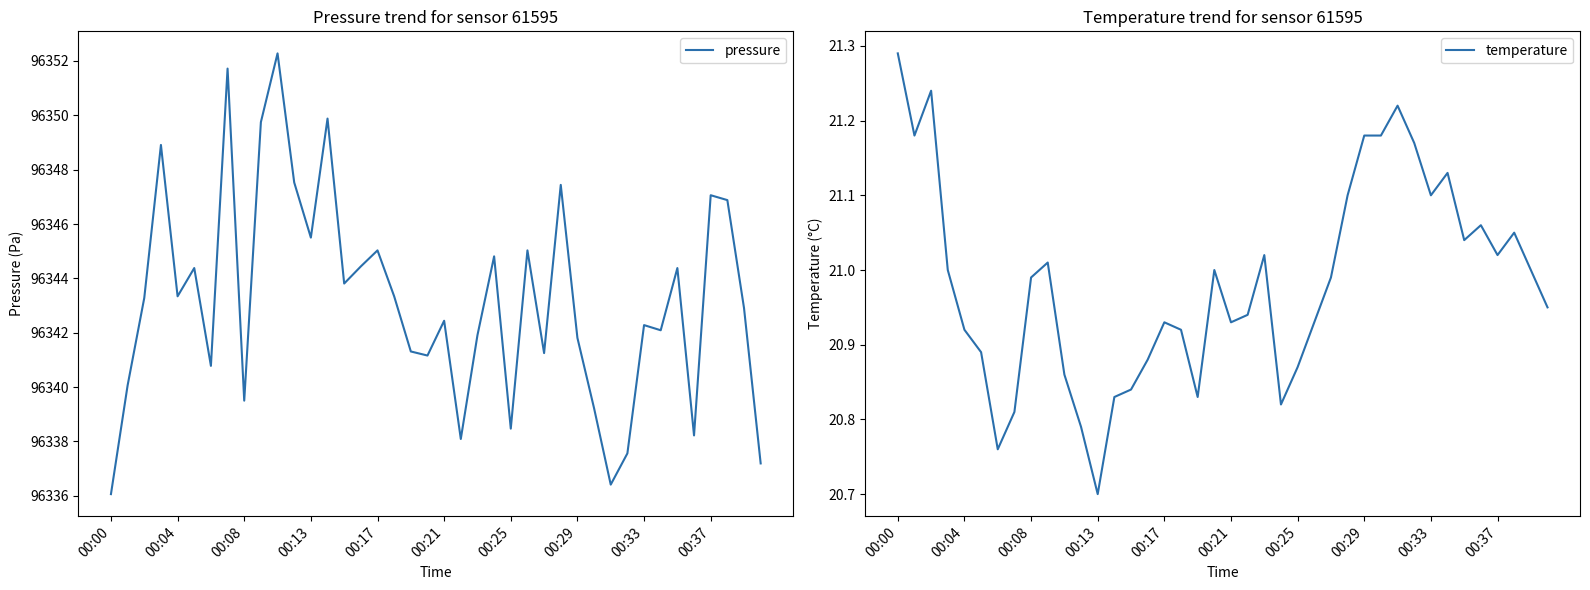

Which series has the largest total across all categories?

pressure